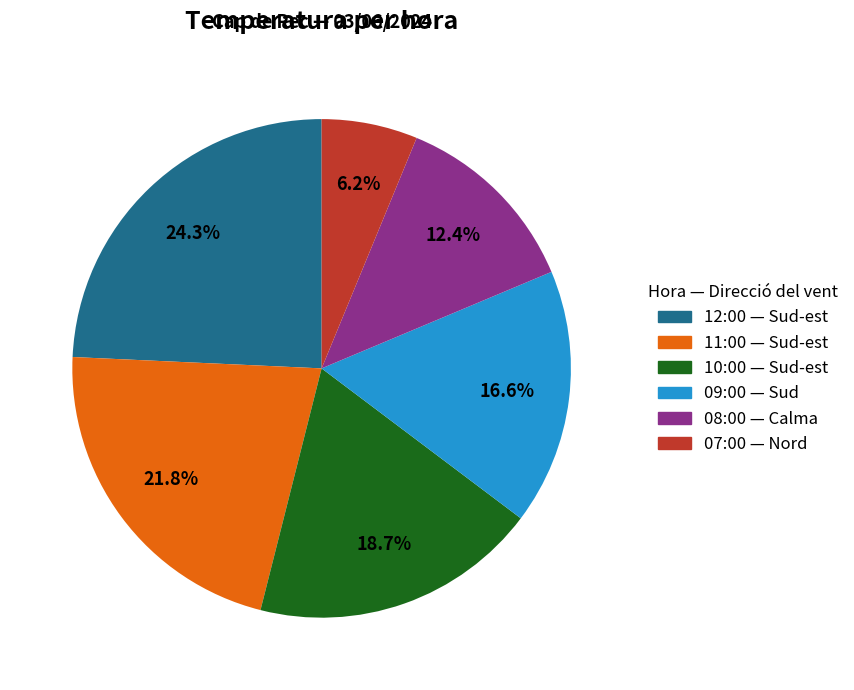

Does any single category account for the majority?

No